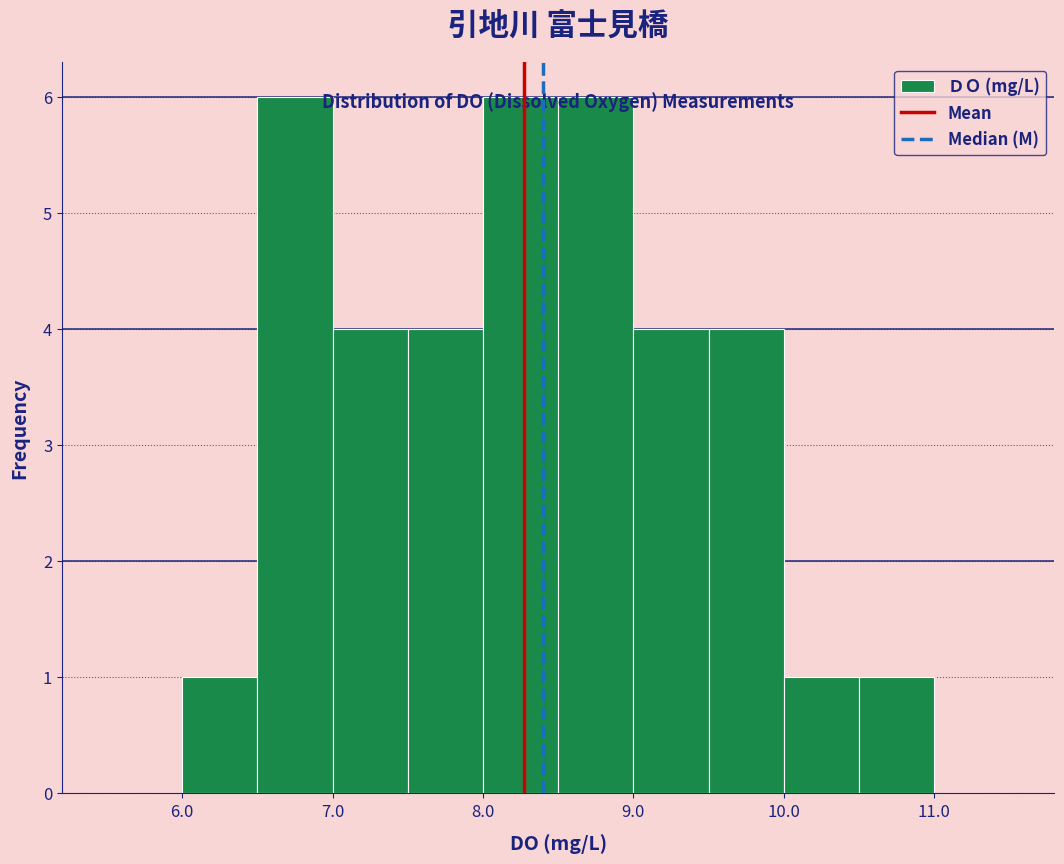

Reading left to right, list every bar in this chart as the range it spans on the x-axis followed by its height. The values are not printed on the chart, so give them approximately, as read against the axis.

5.5 to 6.0: 0
6.0 to 6.5: 1
6.5 to 7.0: 6
7.0 to 7.5: 4
7.5 to 8.0: 4
8.0 to 8.5: 6
8.5 to 9.0: 6
9.0 to 9.5: 4
9.5 to 10.0: 4
10.0 to 10.5: 1
10.5 to 11.0: 1
11.0 to 11.5: 0